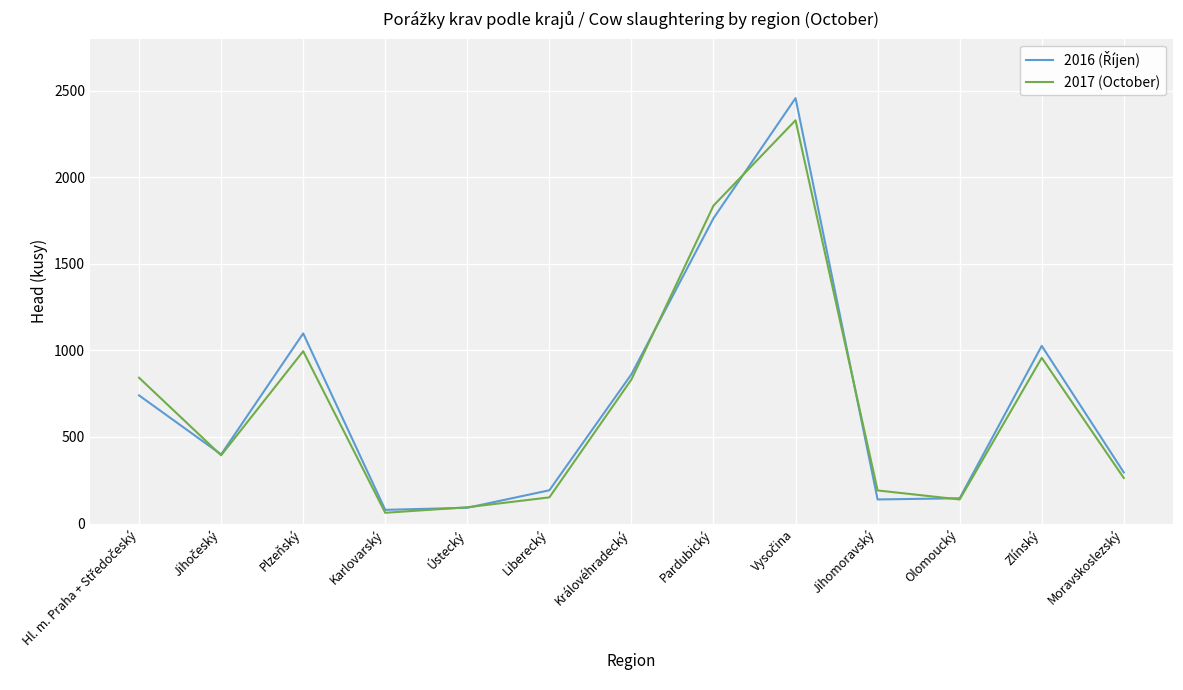

The 2017 (October) series shows 1444 at Plzeňský. True or false?

False